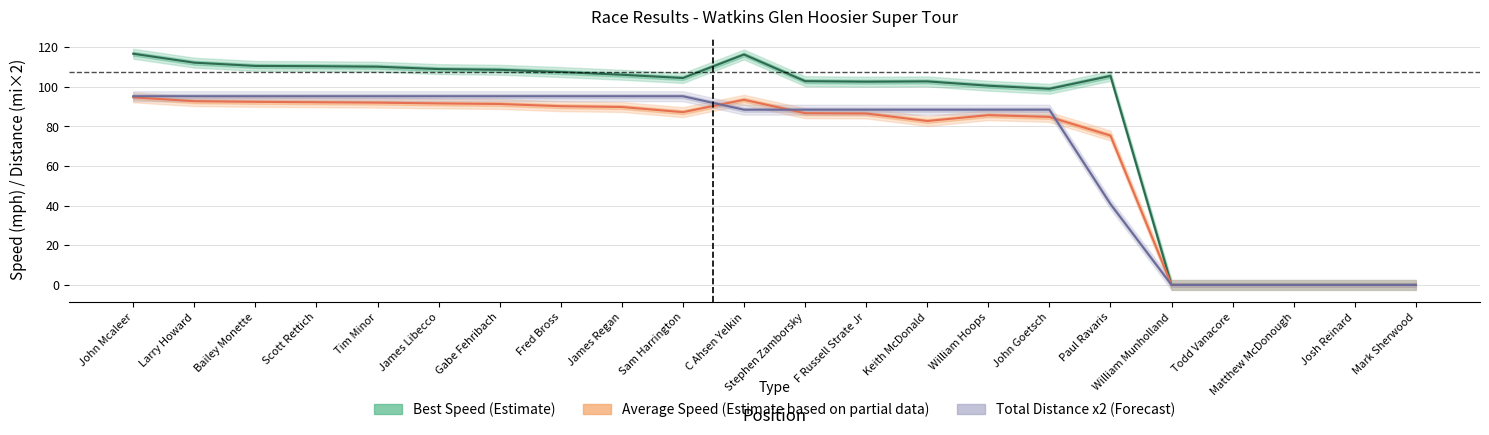

At which category is the sum across all series the highest?

John Mcaleer